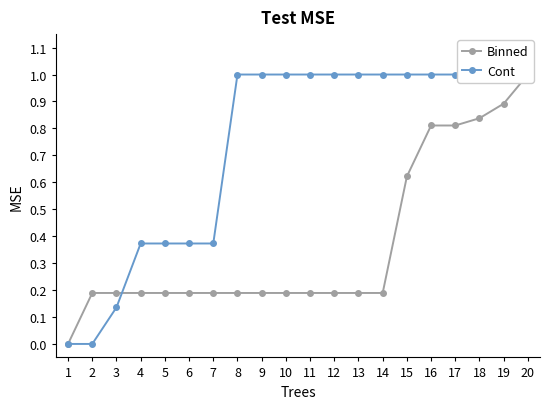

What is the sum of the Cont values at 2 and 10?

1.0